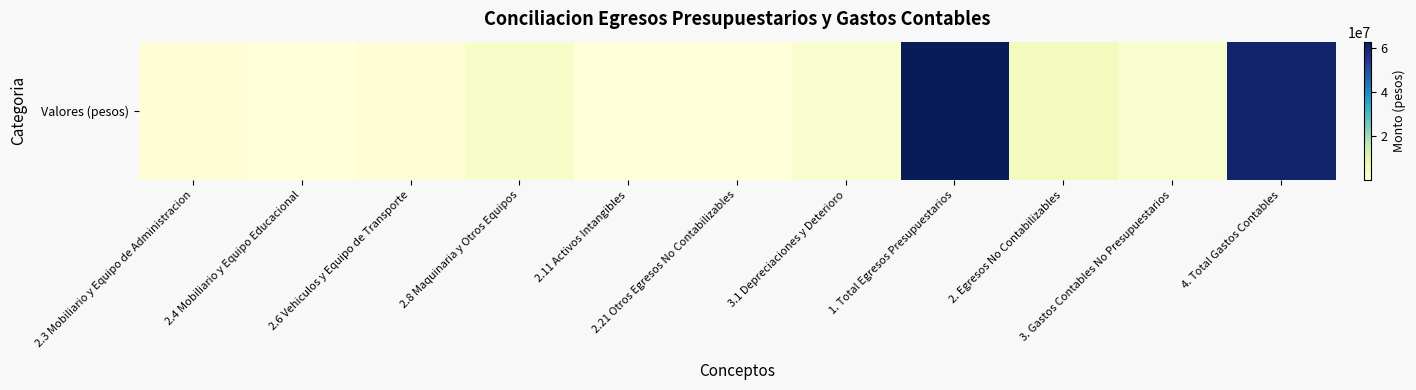

What is the sum of the values at 4. Total Gastos Contables and 3.1 Depreciaciones y Deterioro?

62521449.5